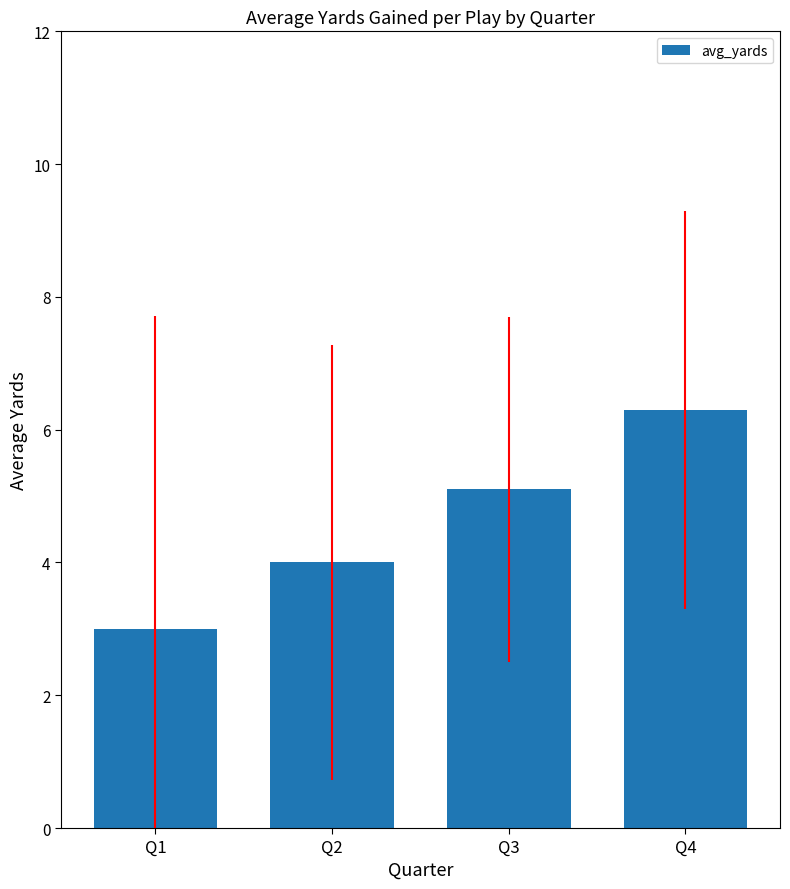

What is the approximate value at Q4?

6.3